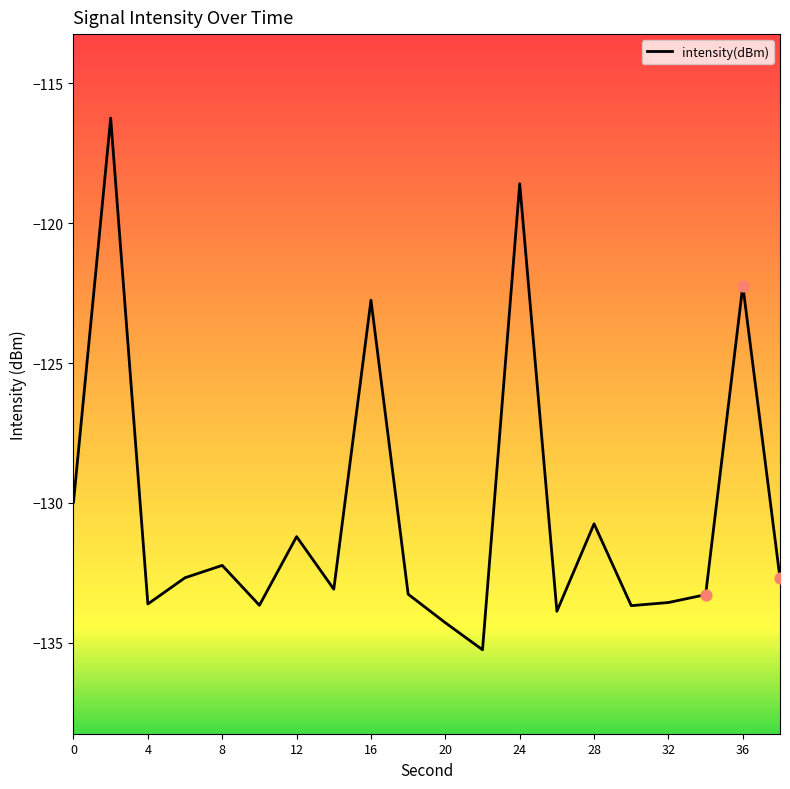

What is the maximum value shown in the chart?

-116.2